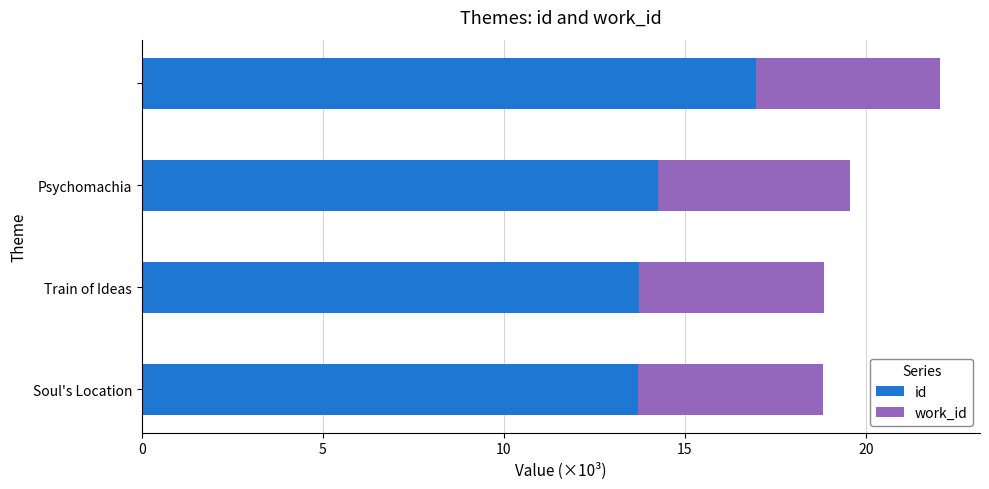

What is the average value of the id series?

14.7